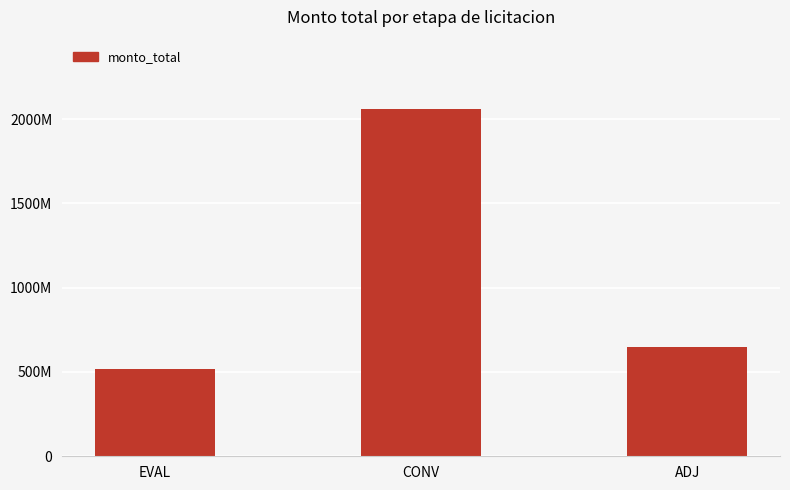

List the labels in order of value, smallest first.

EVAL, ADJ, CONV